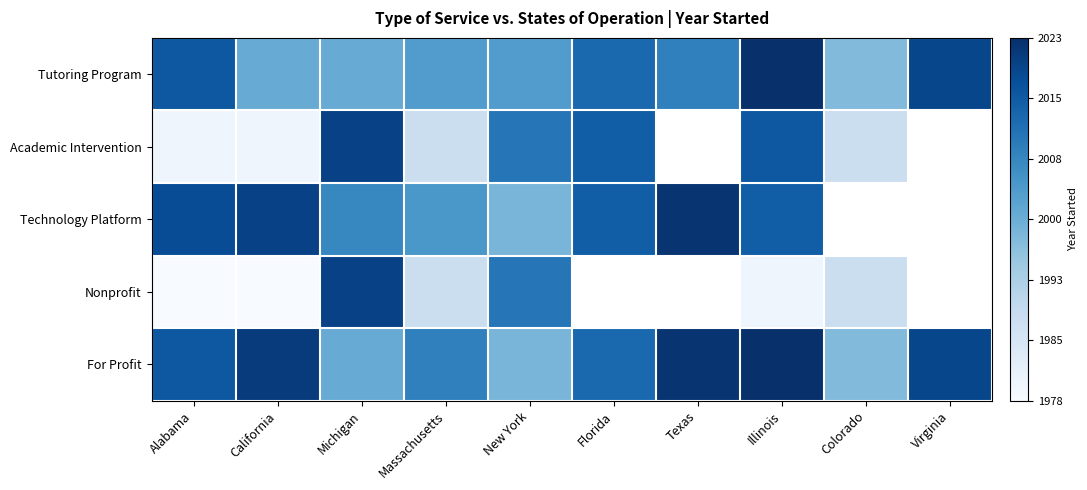

Which category has the lowest value across all series?

Alabama